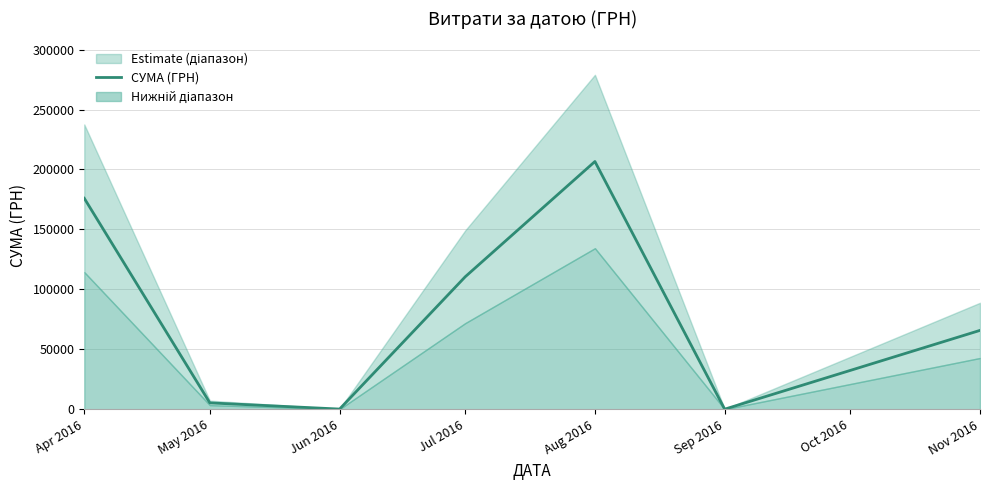

What is the value of the 1st point from the left?

175966.3